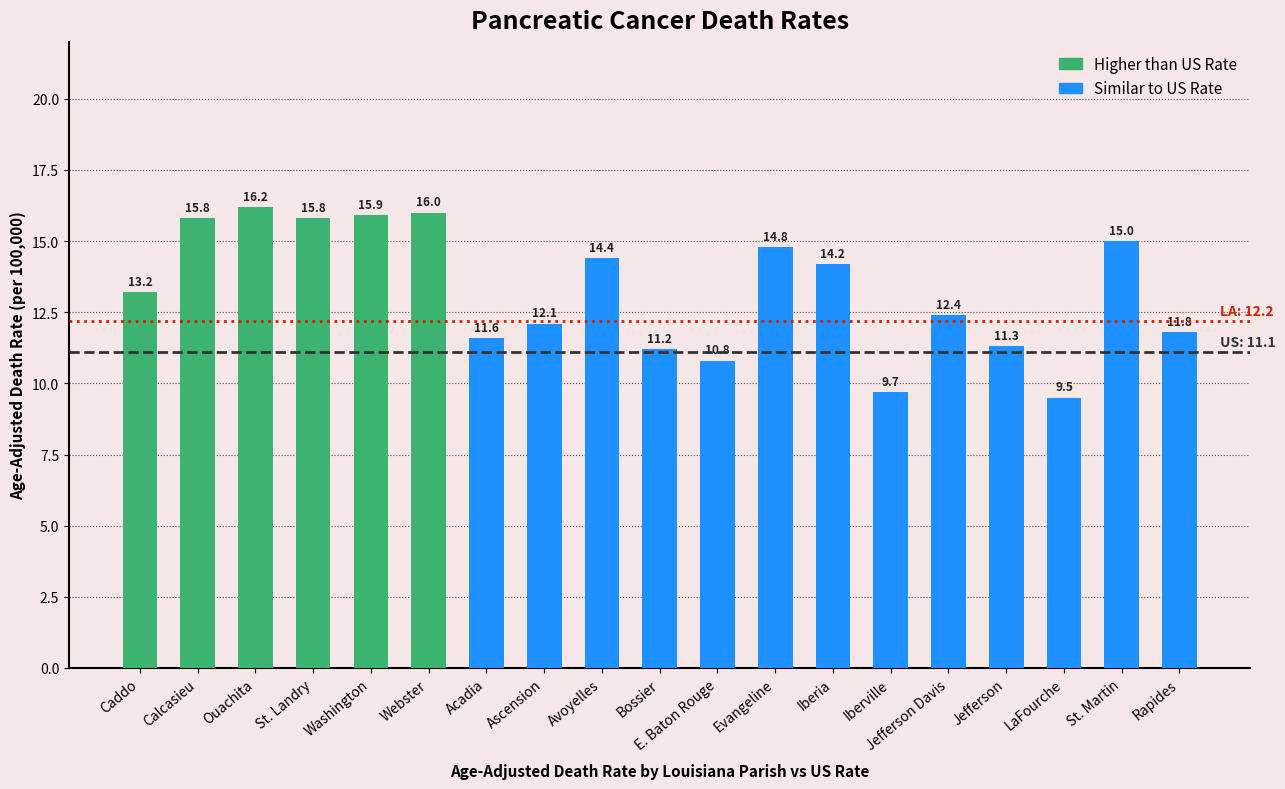

The value at Iberville is 6.4. True or false?

False